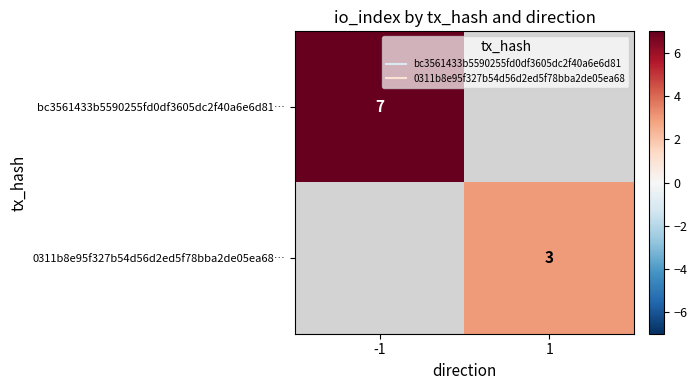

What is the maximum value shown in the chart?

7.0